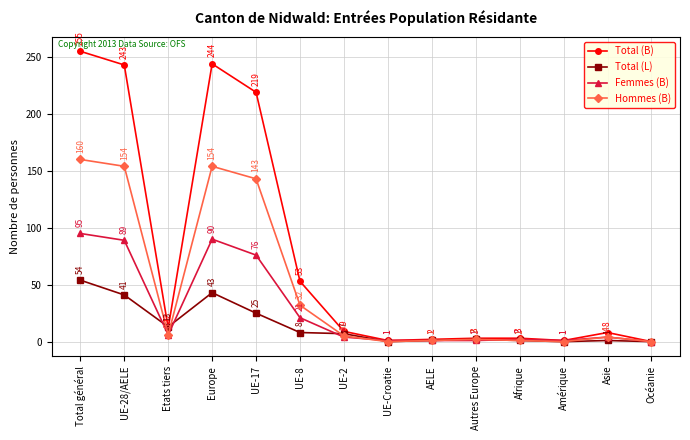

Between which two adjacent categories do Total (B) and Total (L) first intersect?

UE-28/AELE and Etats tiers